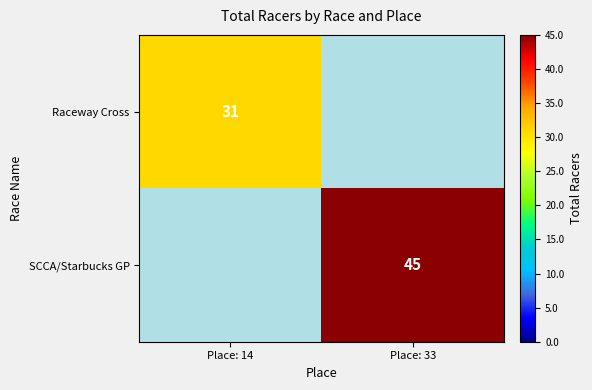

True or false: Raceway Cross has a value of 11 at Place: 14.

False